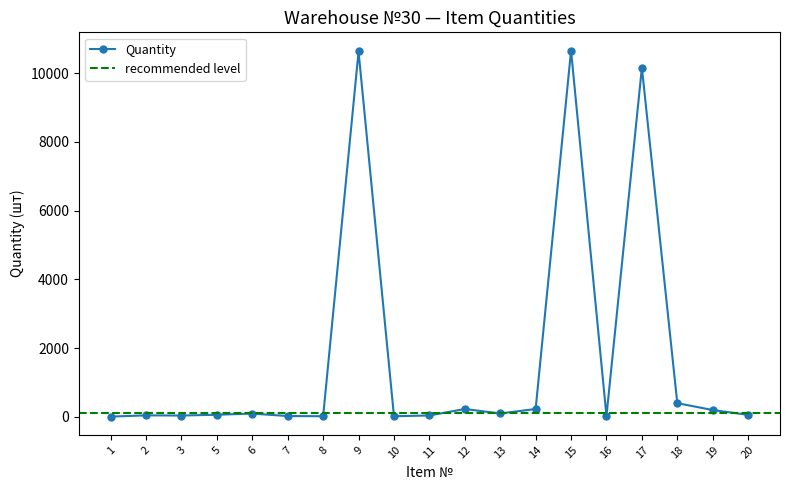

True or false: the data shows 400 at 18.

True